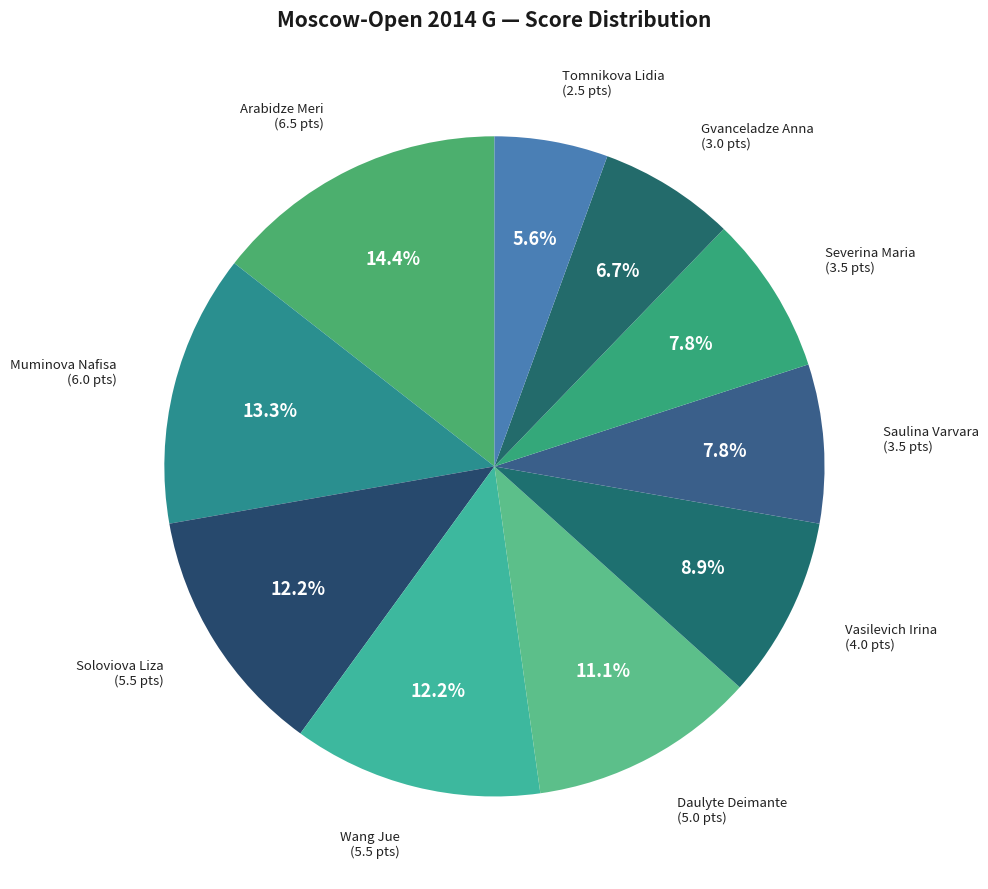

How many segments does this pie chart have?

10